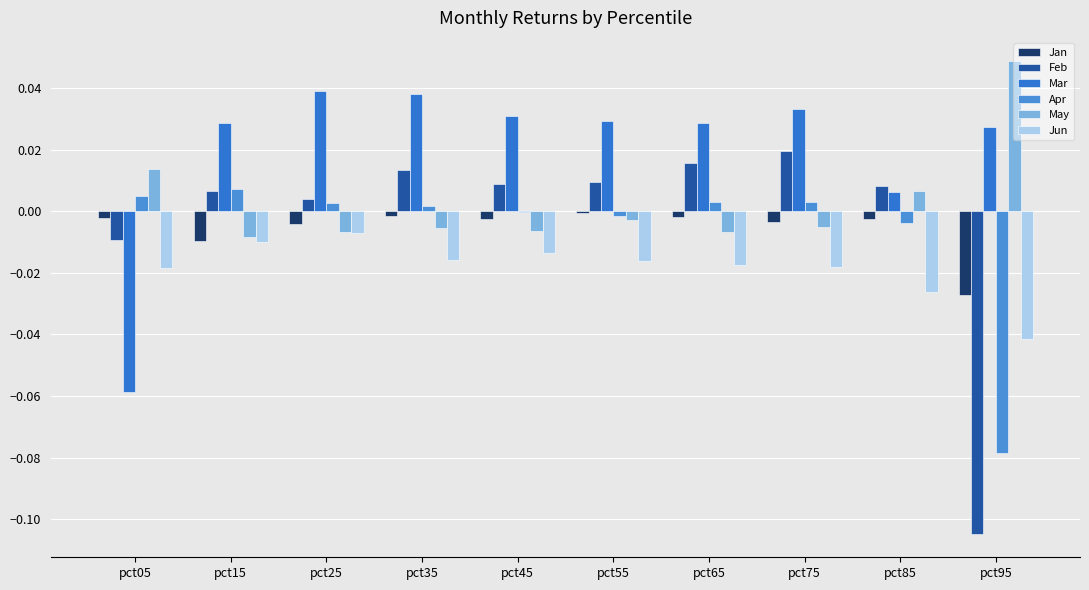

Reading left to right, extract all data points from this chart.

Jan: -0.0	-0.0	-0.0	-0.0	-0.0	-0.0	-0.0	-0.0	-0.0	-0.0
Feb: -0.0	0.0	0.0	0.0	0.0	0.0	0.0	0.0	0.0	-0.1
Mar: -0.1	0.0	0.0	0.0	0.0	0.0	0.0	0.0	0.0	0.0
Apr: 0.0	0.0	0.0	0.0	-0.0	-0.0	0.0	0.0	-0.0	-0.1
May: 0.0	-0.0	-0.0	-0.0	-0.0	-0.0	-0.0	-0.0	0.0	0.0
Jun: -0.0	-0.0	-0.0	-0.0	-0.0	-0.0	-0.0	-0.0	-0.0	-0.0